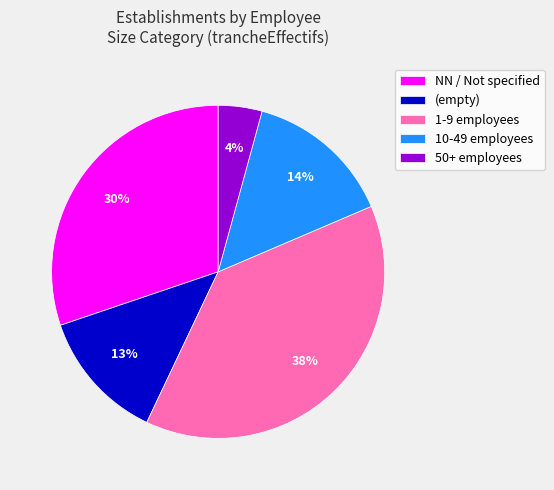

Do 50+ employees and 1-9 employees together represent more than half of the pie?

No